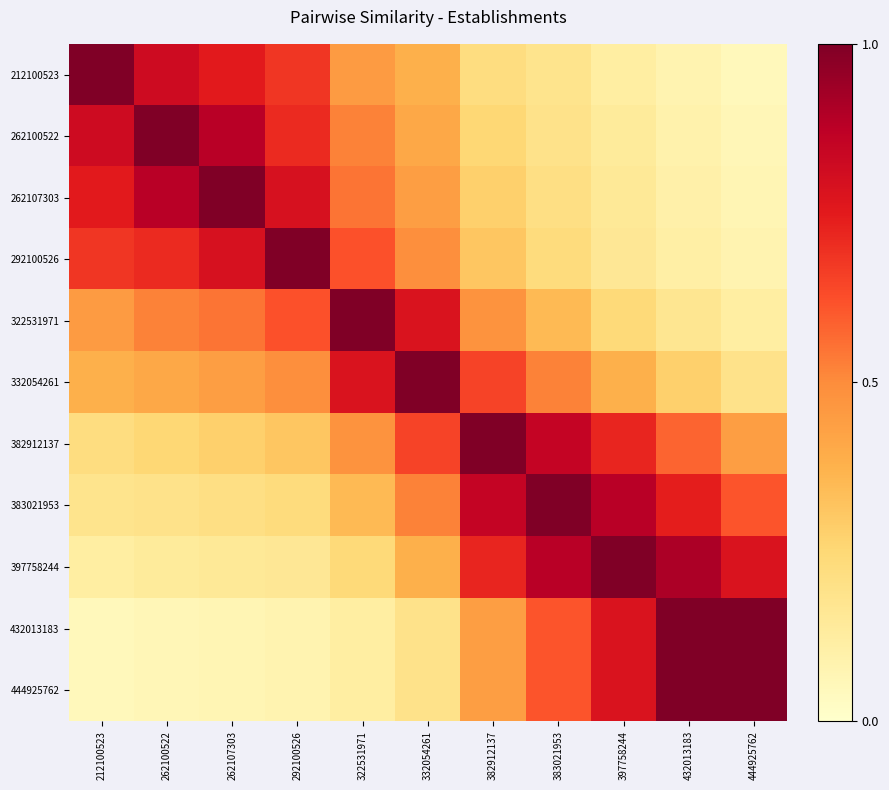

Reading right to left, extract all data points from this chart.

212100523: 444925762=0.1	432013183=0.1	397758244=0.1	383021953=0.2	382912137=0.2	332054261=0.4	322531971=0.5	292100526=0.7	262107303=0.8	262100522=0.8	212100523=1.0
262100522: 444925762=0.1	432013183=0.1	397758244=0.1	383021953=0.2	382912137=0.2	332054261=0.4	322531971=0.5	292100526=0.7	262107303=0.9	262100522=1.0	212100523=0.8
262107303: 444925762=0.1	432013183=0.1	397758244=0.1	383021953=0.2	382912137=0.3	332054261=0.4	322531971=0.6	292100526=0.8	262107303=1.0	262100522=0.9	212100523=0.8
292100526: 444925762=0.1	432013183=0.1	397758244=0.2	383021953=0.2	382912137=0.3	332054261=0.5	322531971=0.6	292100526=1.0	262107303=0.8	262100522=0.7	212100523=0.7
322531971: 444925762=0.1	432013183=0.2	397758244=0.2	383021953=0.3	382912137=0.5	332054261=0.8	322531971=1.0	292100526=0.6	262107303=0.6	262100522=0.5	212100523=0.5
332054261: 444925762=0.2	432013183=0.3	397758244=0.4	383021953=0.5	382912137=0.7	332054261=1.0	322531971=0.8	292100526=0.5	262107303=0.4	262100522=0.4	212100523=0.4
382912137: 444925762=0.4	432013183=0.6	397758244=0.7	383021953=0.8	382912137=1.0	332054261=0.7	322531971=0.5	292100526=0.3	262107303=0.3	262100522=0.2	212100523=0.2
383021953: 444925762=0.6	432013183=0.7	397758244=0.9	383021953=1.0	382912137=0.8	332054261=0.5	322531971=0.3	292100526=0.2	262107303=0.2	262100522=0.2	212100523=0.2
397758244: 444925762=0.8	432013183=0.9	397758244=1.0	383021953=0.9	382912137=0.7	332054261=0.4	322531971=0.2	292100526=0.2	262107303=0.1	262100522=0.1	212100523=0.1
432013183: 444925762=1.0	432013183=1.0	397758244=0.8	383021953=0.6	382912137=0.4	332054261=0.2	322531971=0.1	292100526=0.1	262107303=0.1	262100522=0.1	212100523=0.1
444925762: 444925762=1.0	432013183=1.0	397758244=0.8	383021953=0.6	382912137=0.4	332054261=0.2	322531971=0.1	292100526=0.1	262107303=0.1	262100522=0.1	212100523=0.1